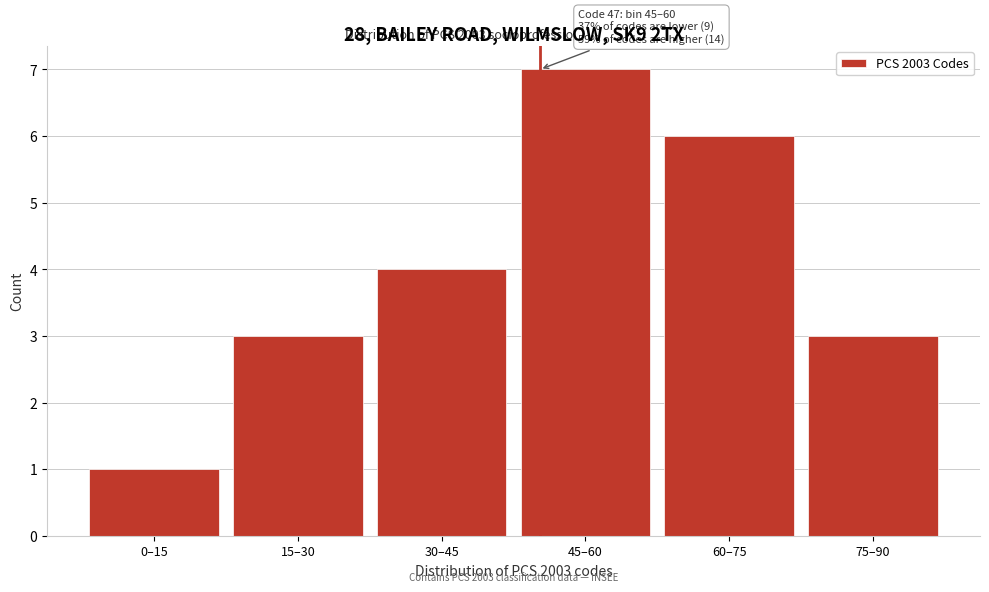

Reading right to left, transcribe all the data shown in this chart.

75–90=3	60–75=6	45–60=7	30–45=4	15–30=3	0–15=1